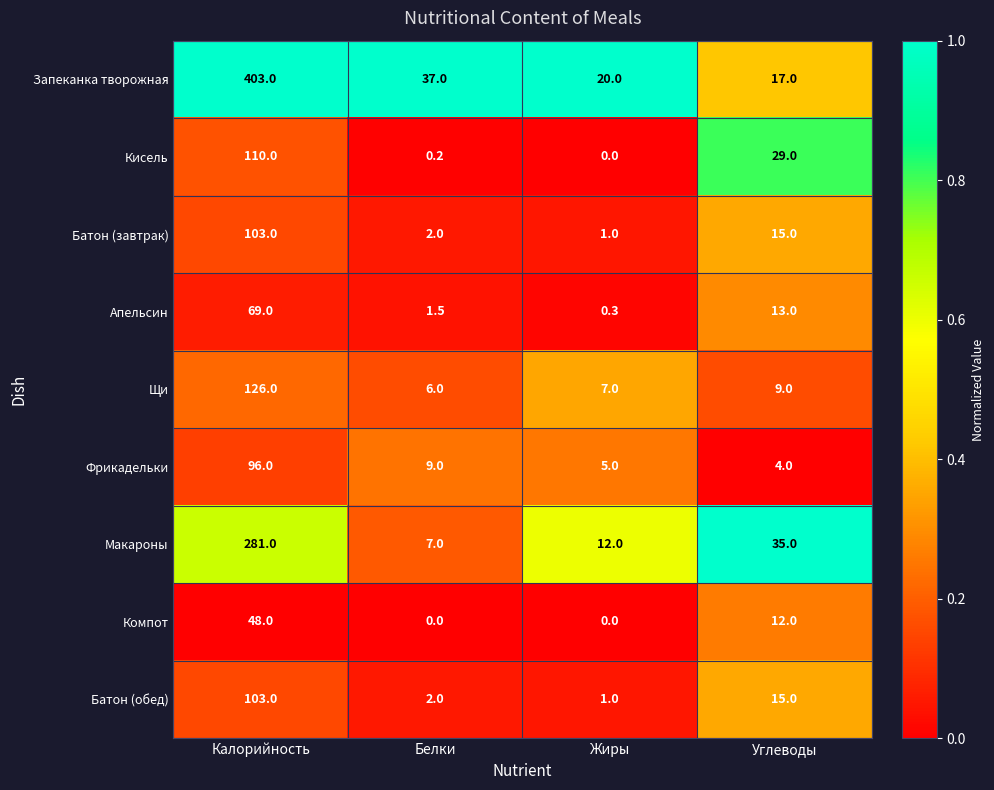

What is the total value across all series at Жиры?

46.3